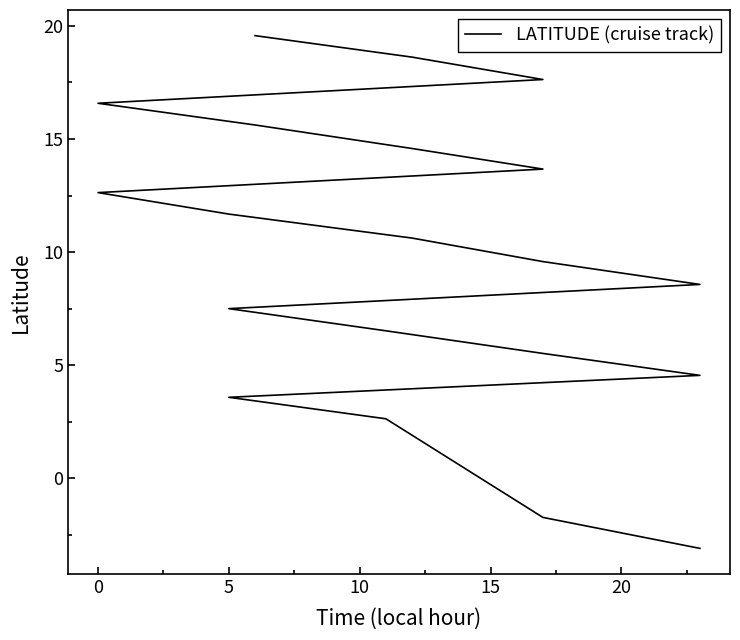

How many categories are shown in the chart?

20